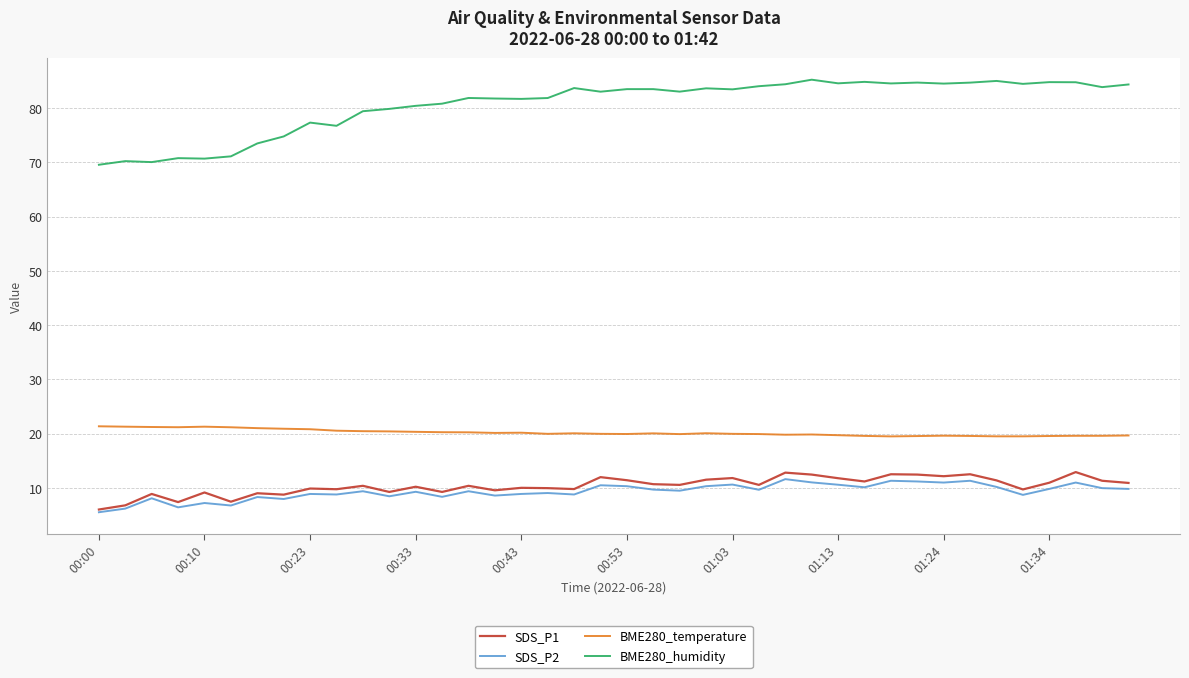

Which series has the widest spread of values?

BME280_humidity